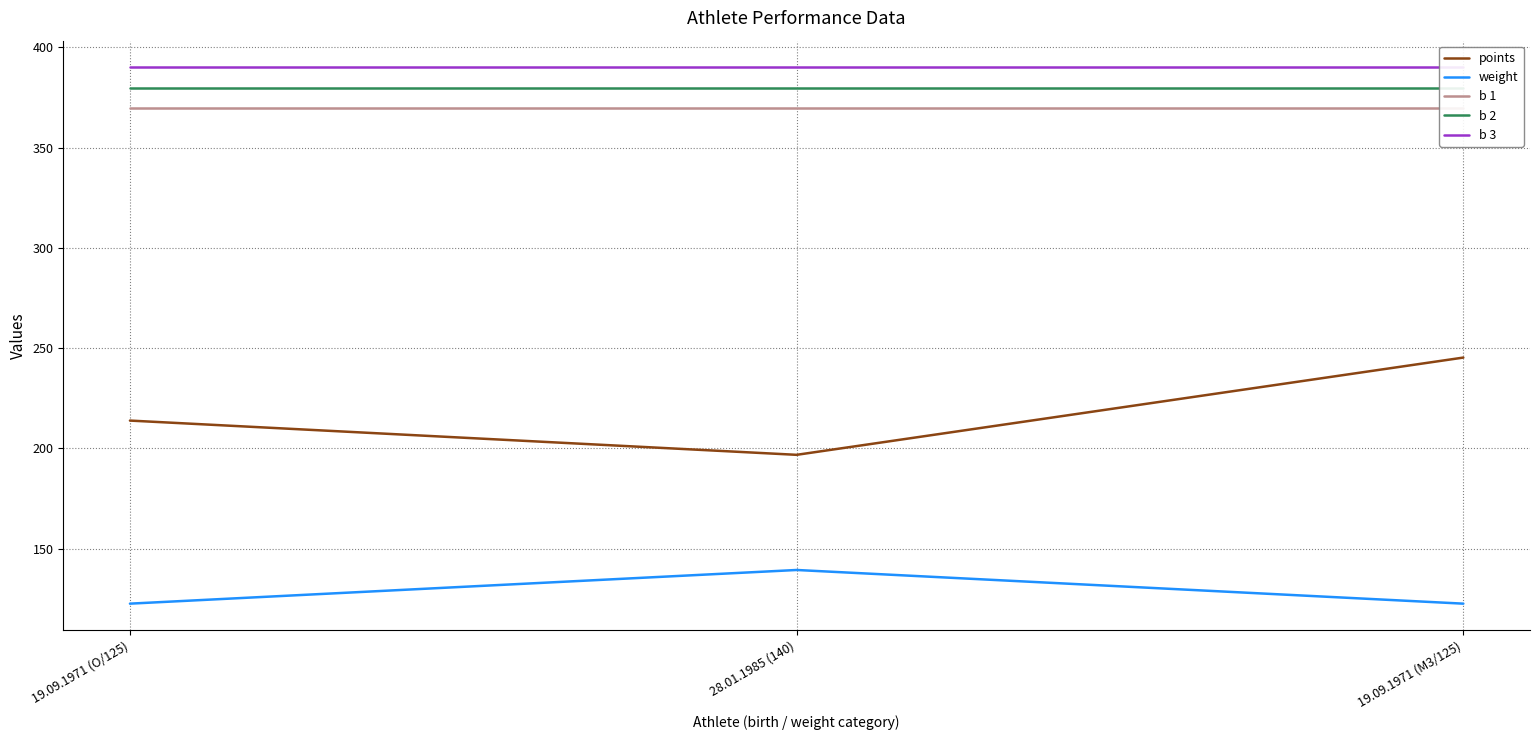

Does the chart have visible grid lines?

Yes